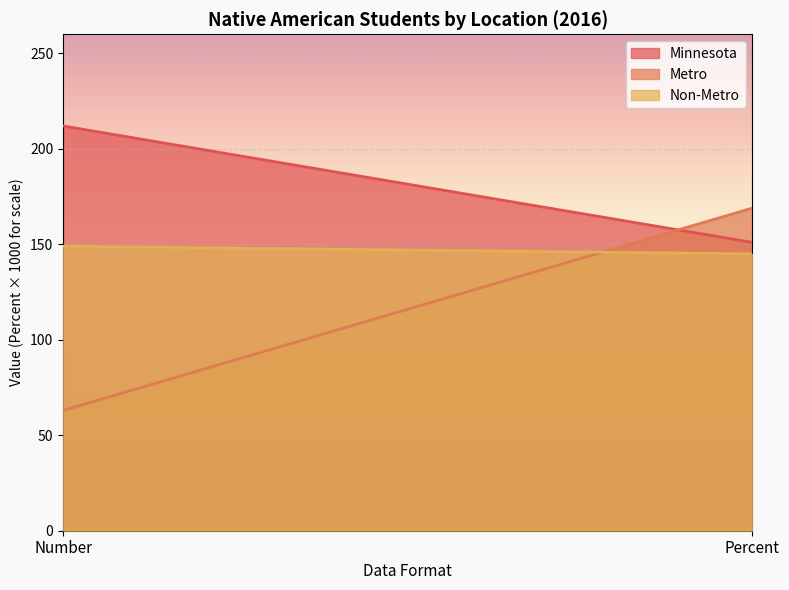

Which series has the widest spread of values?

Metro